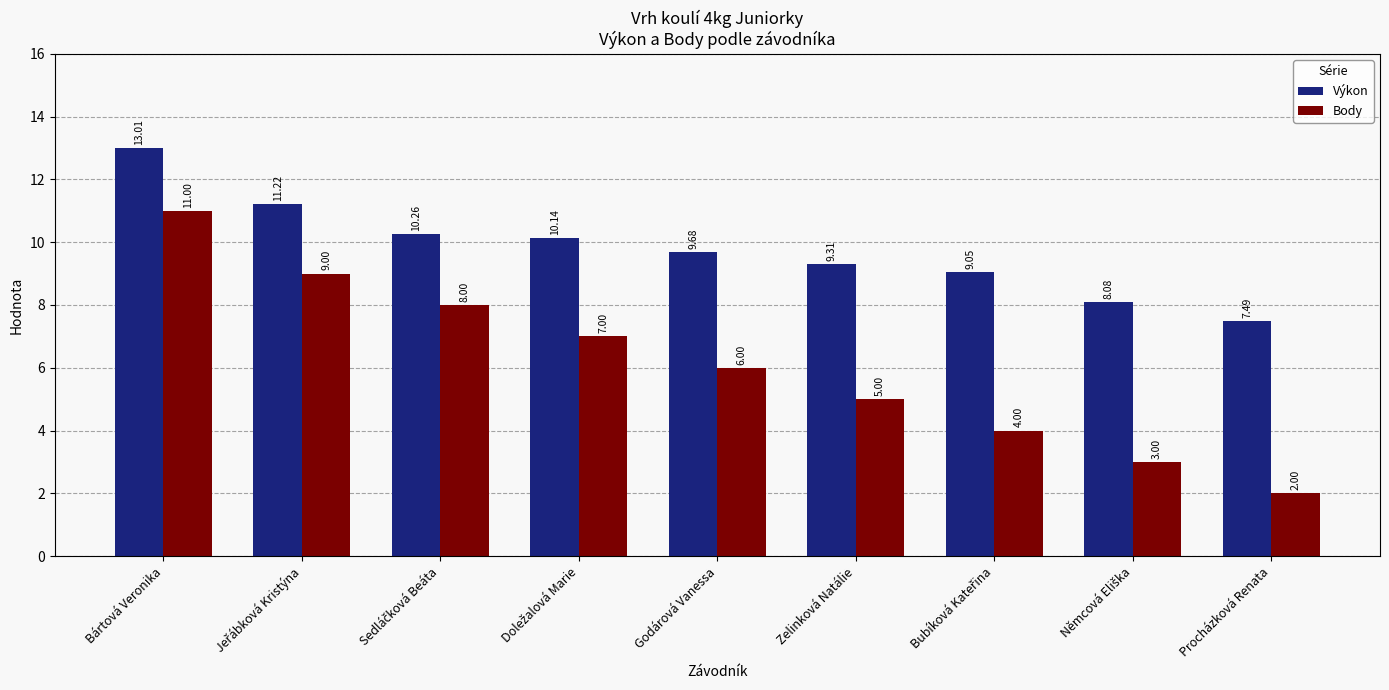

Which series has the largest total across all categories?

Výkon